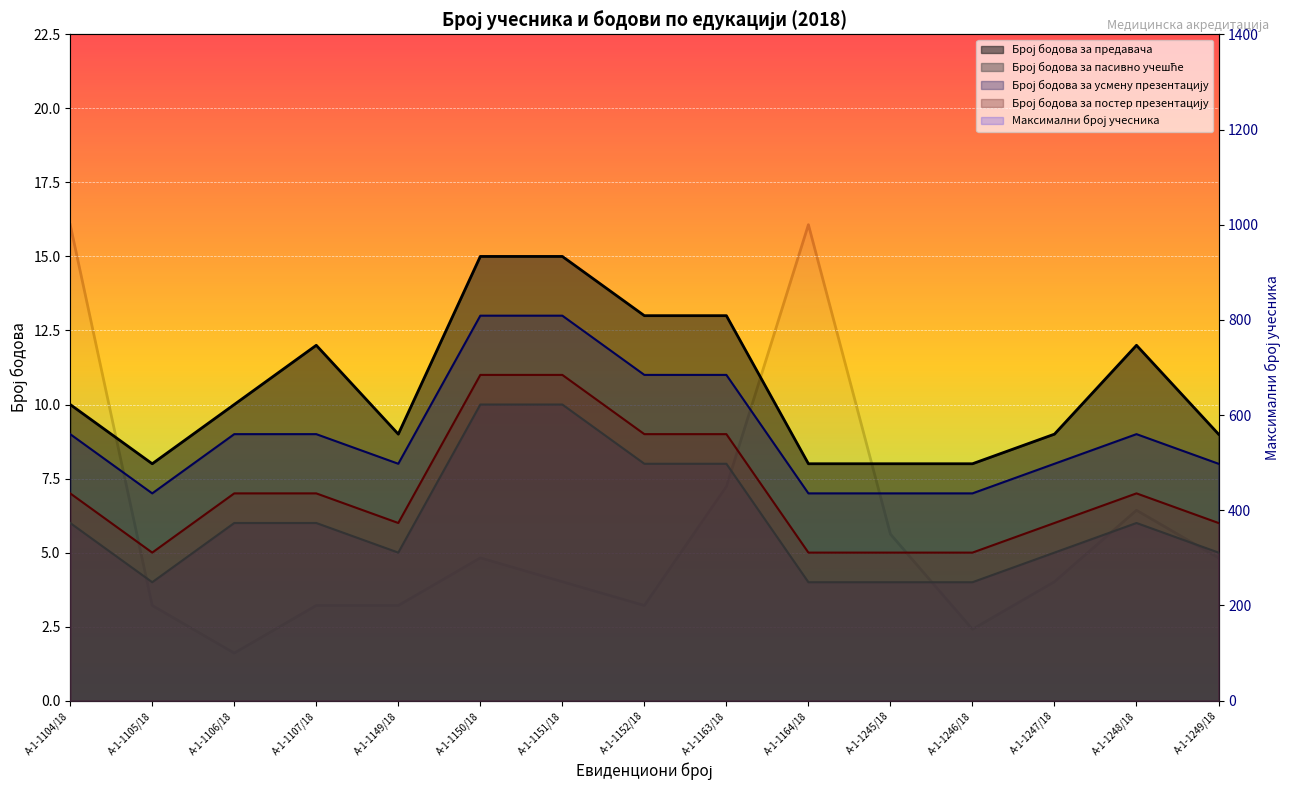

Is it true that Број бодова за постер презентацију equals 14 at А-1-1163/18?

False